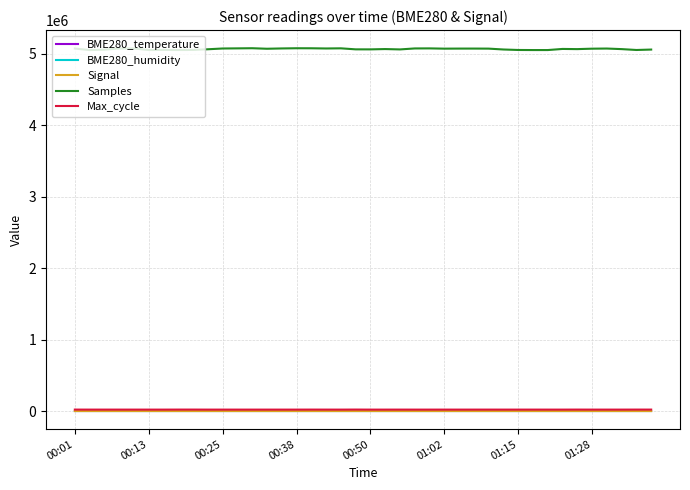

Which series has the largest range (max minus min)?

Samples